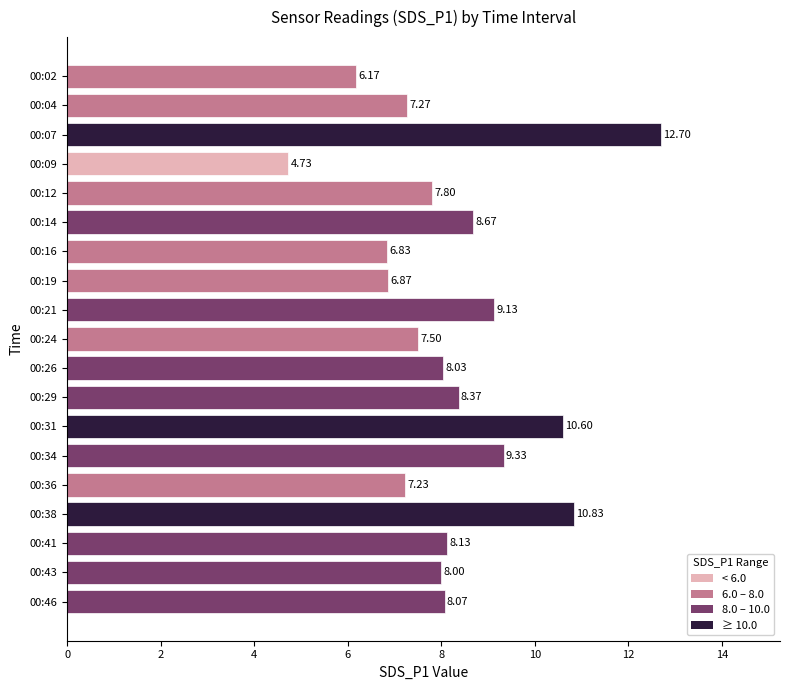

What is the change in value from 00:12 to 00:24?

-0.3